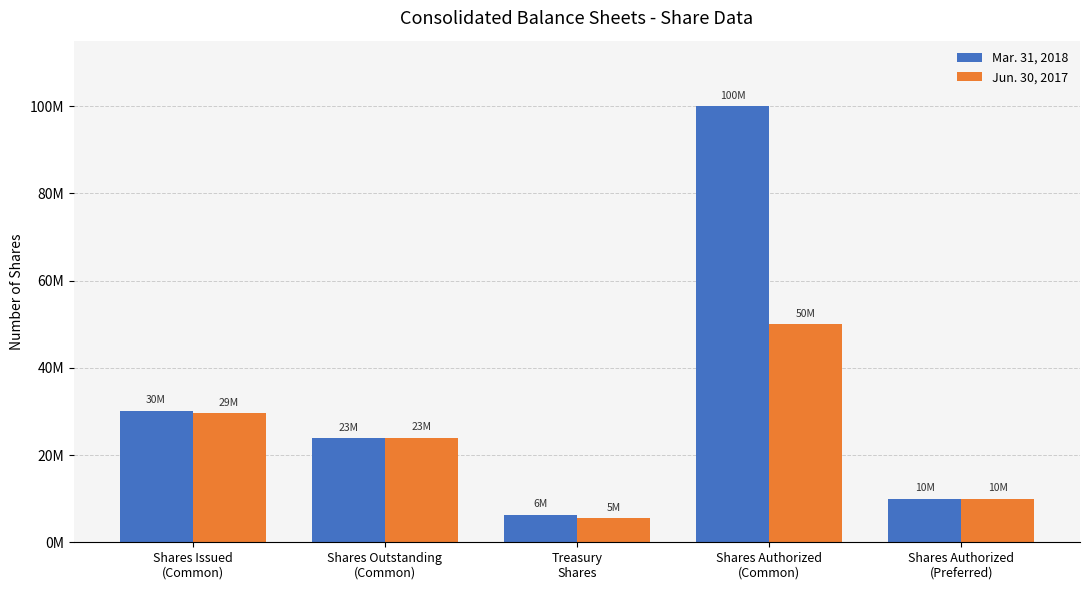

What are all the series names shown in the legend?

Mar. 31, 2018, Jun. 30, 2017